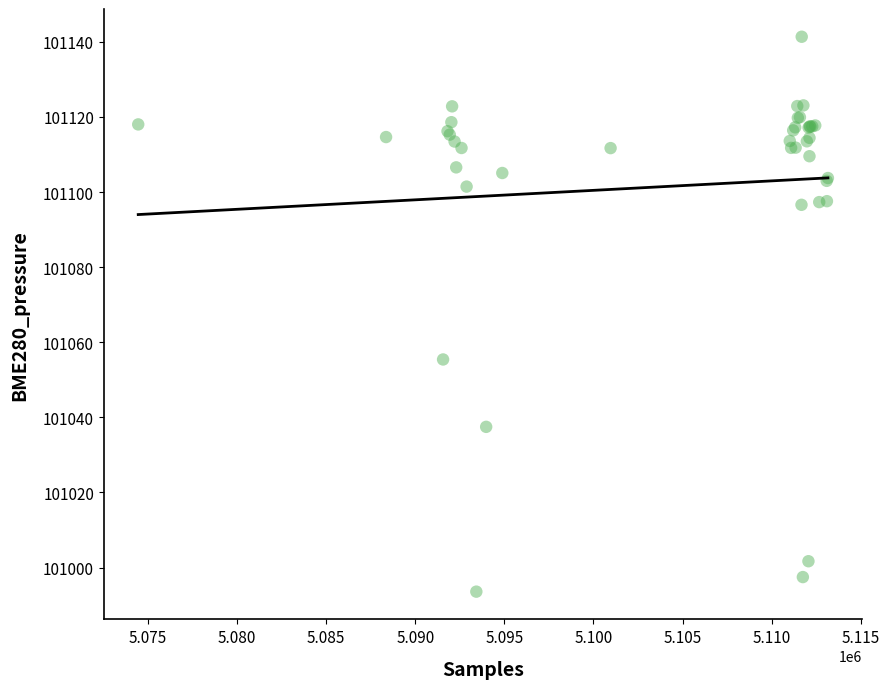

What Y value in the scatter plot is closest to 101067?

101055.4